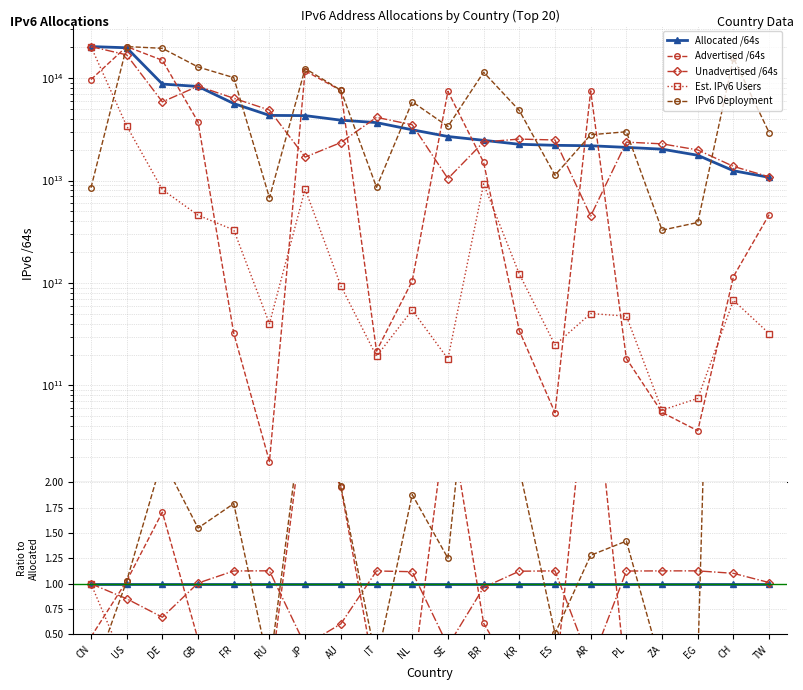

List the series in order of their peak value, lowest first.

Allocated /64s, Est. IPv6 Users, Unadvertised /64s, Advertised /64s, IPv6 Deployment